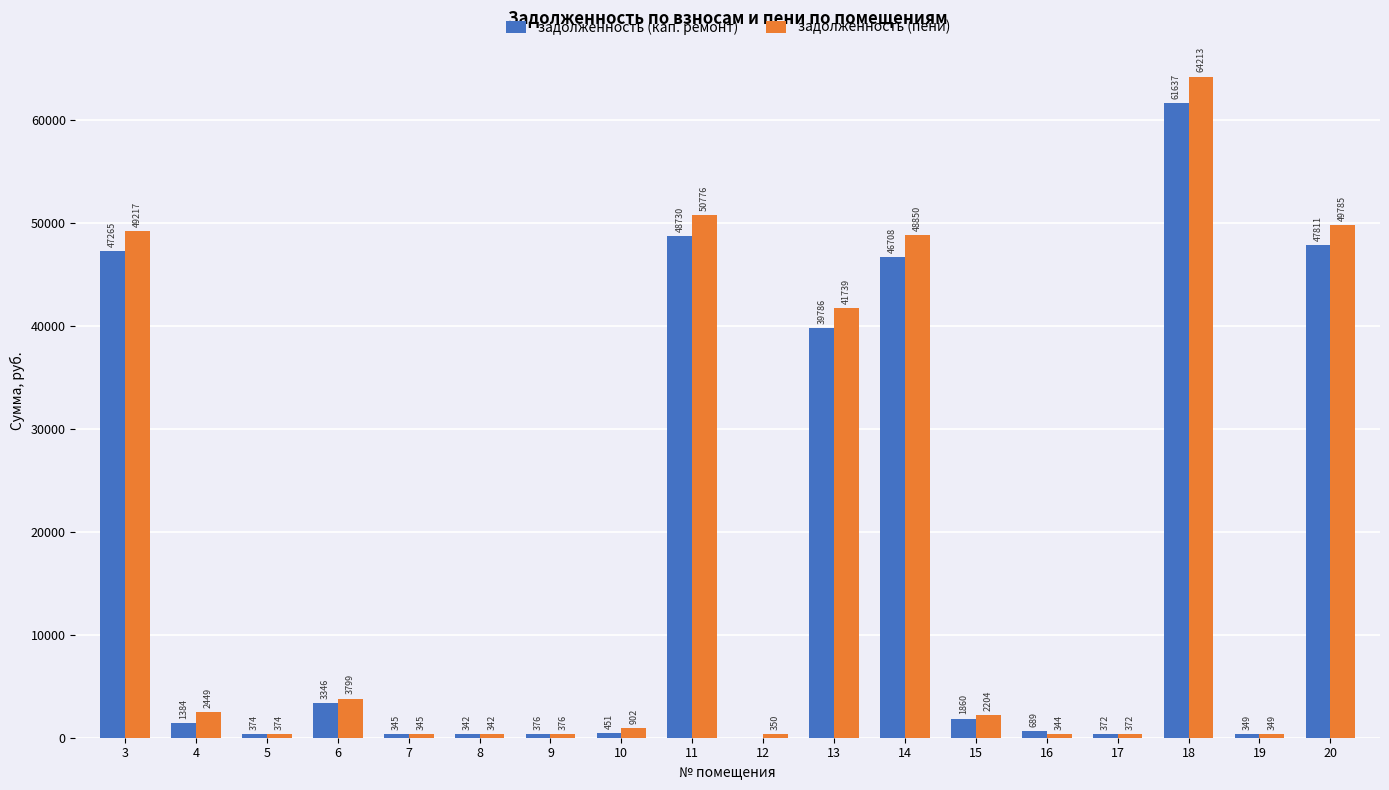

Is it true that задолженность (кап. ремонт) equals 48730.9 at 11?

True